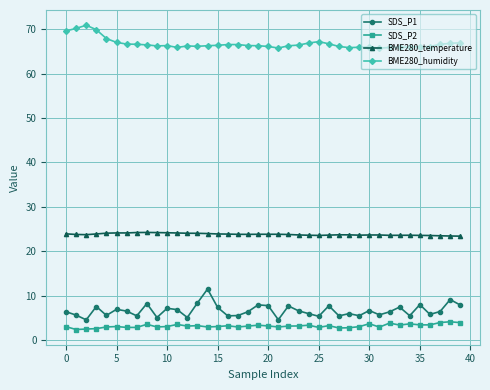

What is the minimum value for BME280_humidity?

65.7